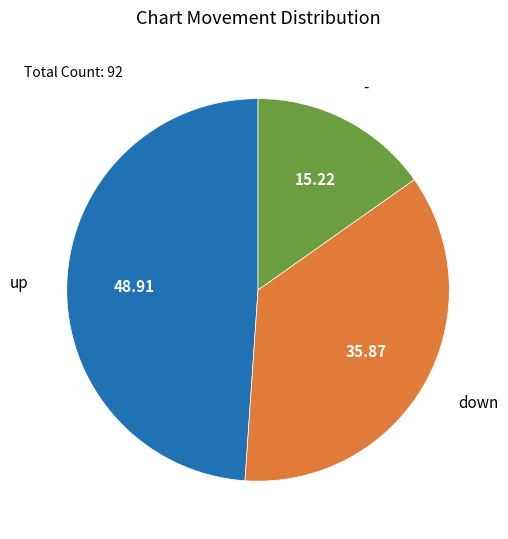

Combined, do - and up account for over 50%?

Yes